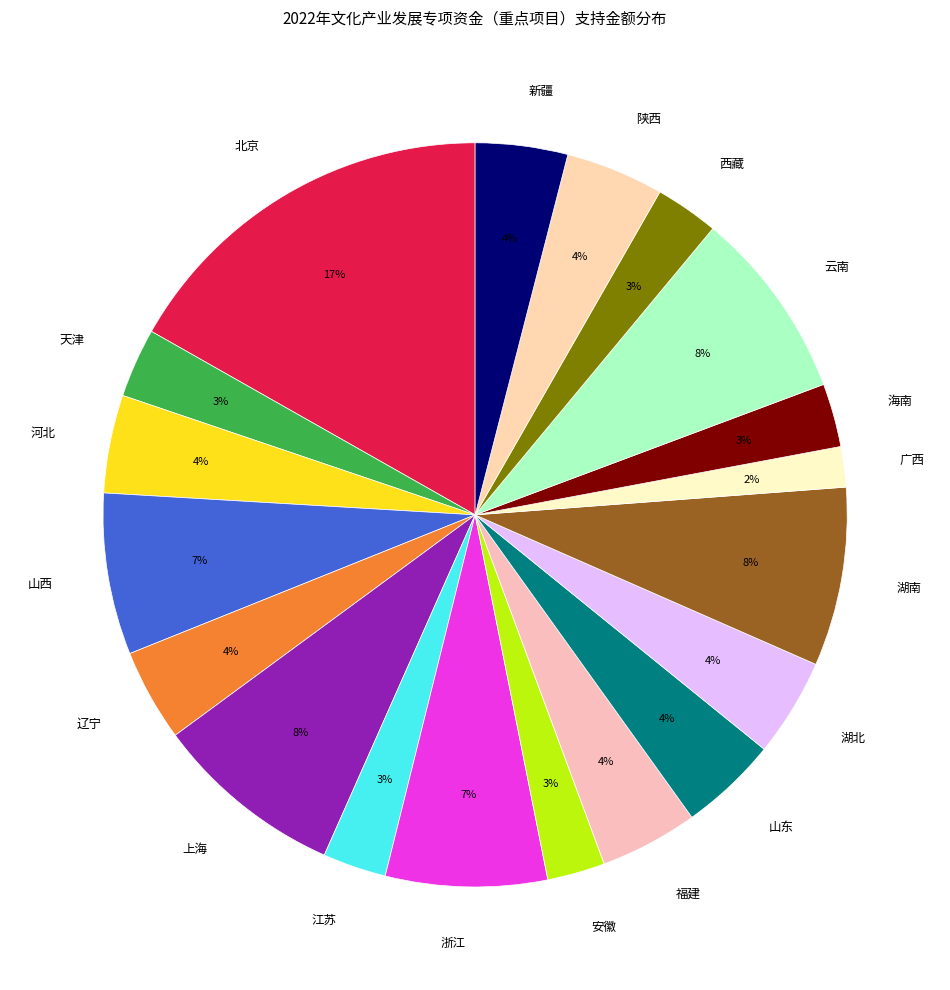

Between 山西 and 北京, which is larger?

北京